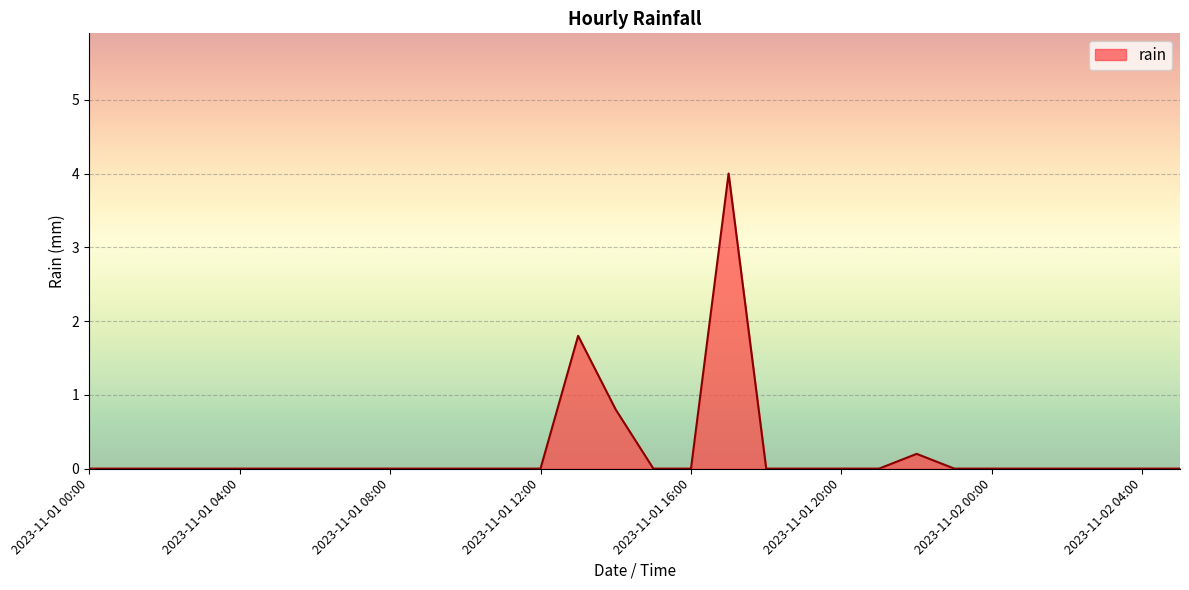

What is the greatest value displayed?

4.0